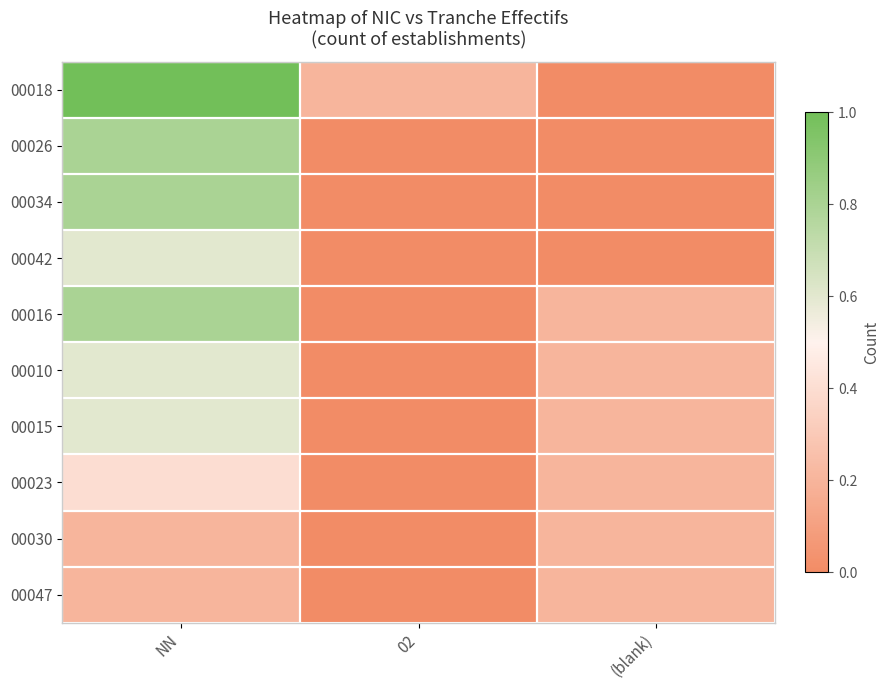

Reading left to right, transcribe all the data shown in this chart.

00018: NN=1.0	02=0.2	(blank)=0.0
00026: NN=0.8	02=0.0	(blank)=0.0
00034: NN=0.8	02=0.0	(blank)=0.0
00042: NN=0.6	02=0.0	(blank)=0.0
00016: NN=0.8	02=0.0	(blank)=0.2
00010: NN=0.6	02=0.0	(blank)=0.2
00015: NN=0.6	02=0.0	(blank)=0.2
00023: NN=0.4	02=0.0	(blank)=0.2
00030: NN=0.2	02=0.0	(blank)=0.2
00047: NN=0.2	02=0.0	(blank)=0.2